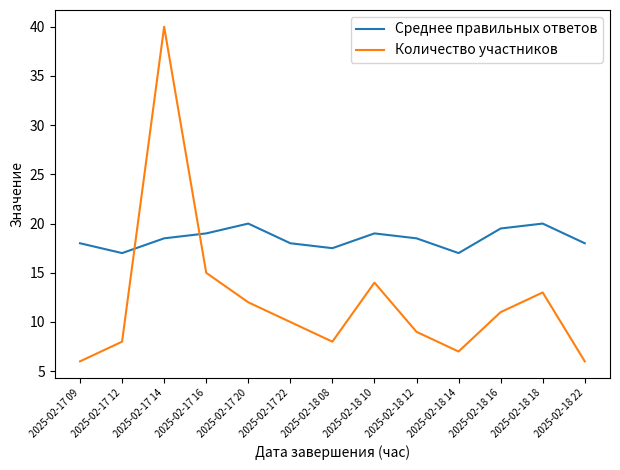

Which series has the largest range (max minus min)?

Количество участников